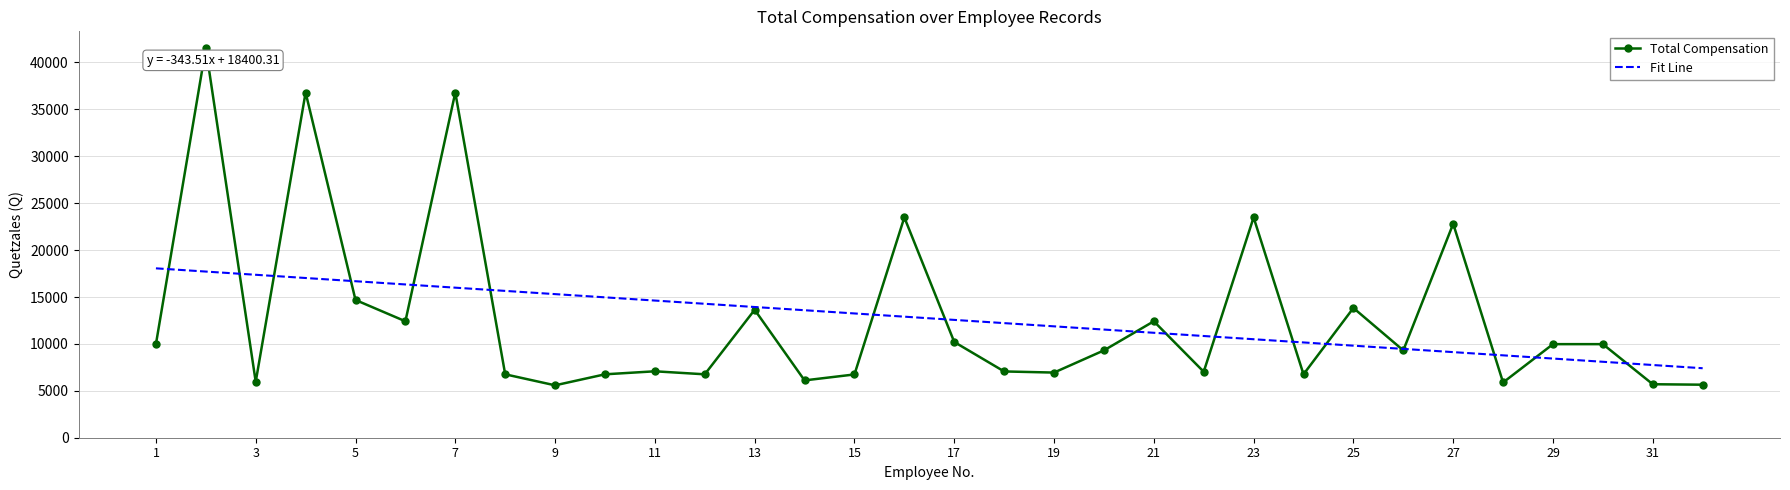

What is the minimum value for Total Compensation?

5586.0